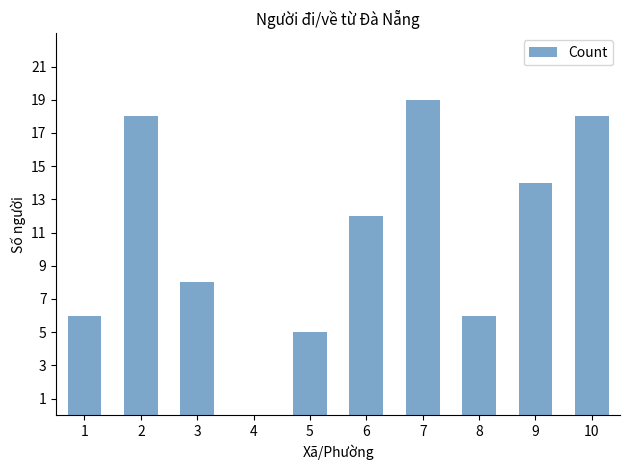

Is it true that the value at 6 is 12?

True